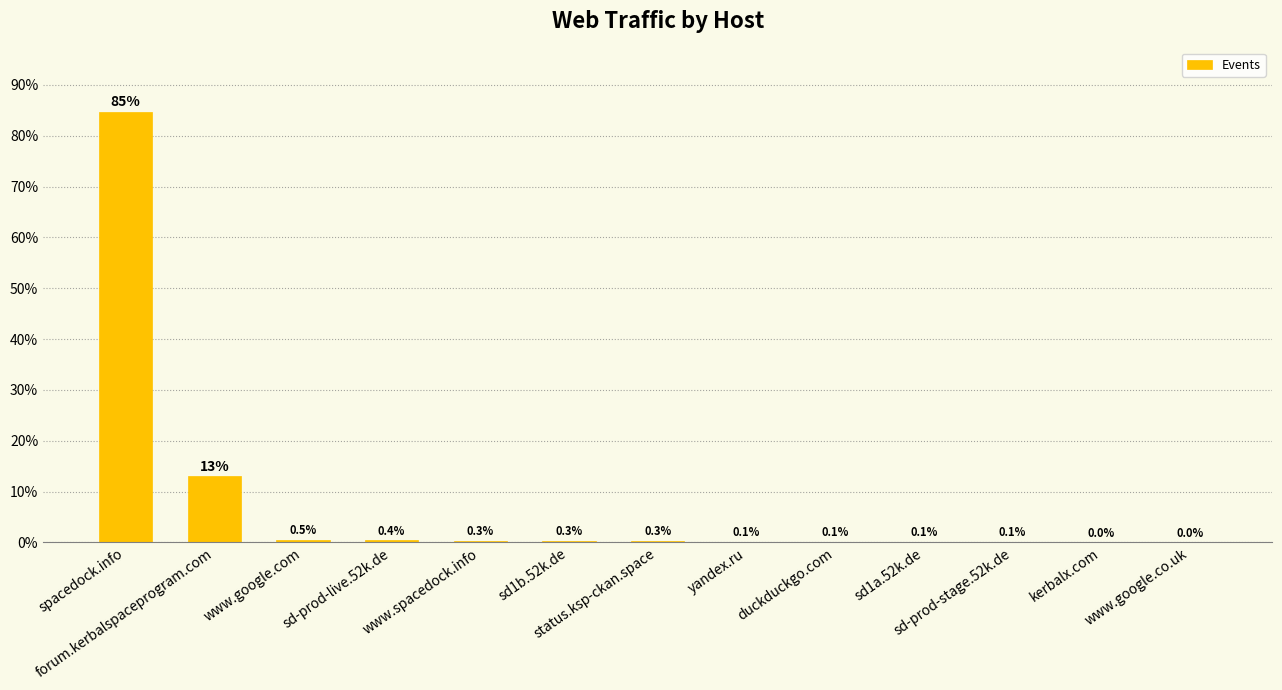

Reading right to left, list all the values displayed in this chart.

0.0	0.0	0.1	0.1	0.1	0.1	0.3	0.3	0.3	0.4	0.5	13.0	84.7